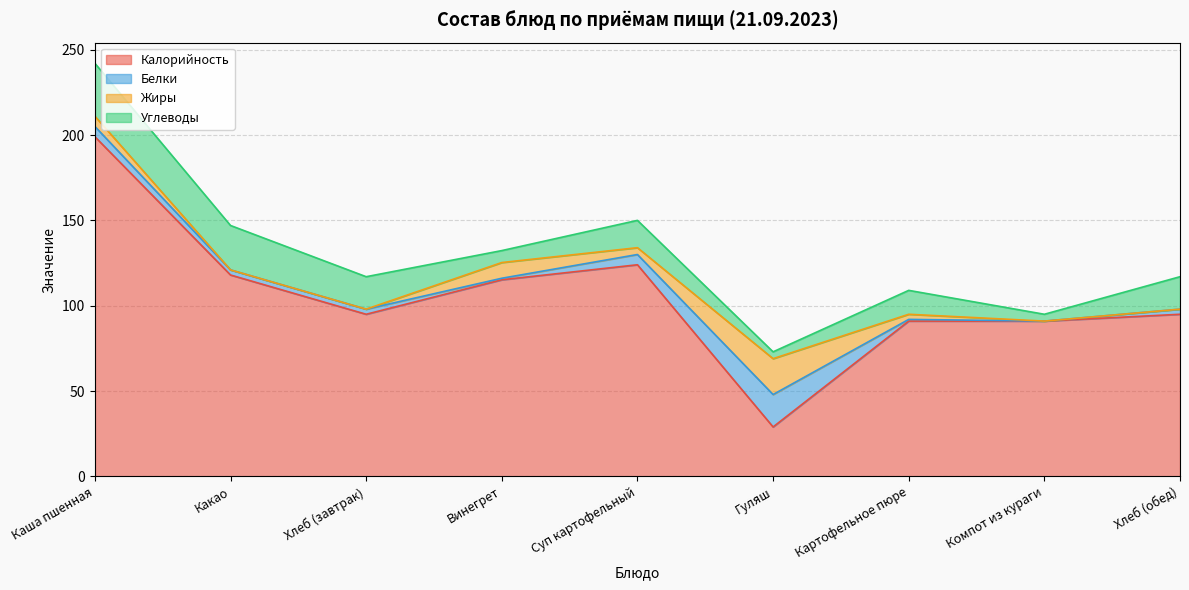

At which category does Калорийность reach its first local valley?

Хлеб (завтрак)